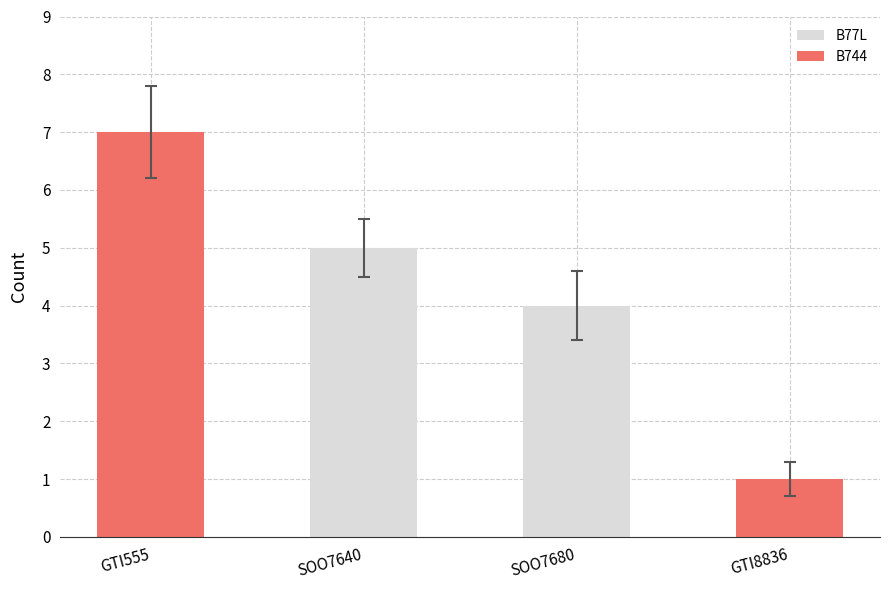

True or false: B744 has a value of 1 at GTI8836.

True